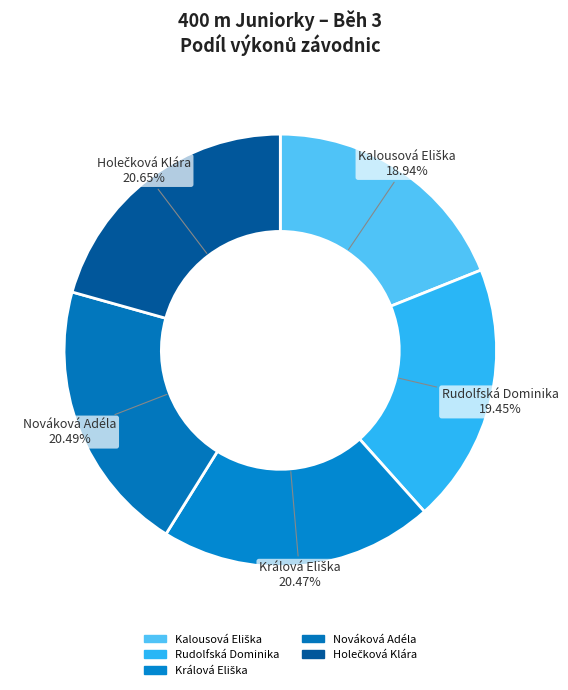

How many slices are in this pie chart?

5